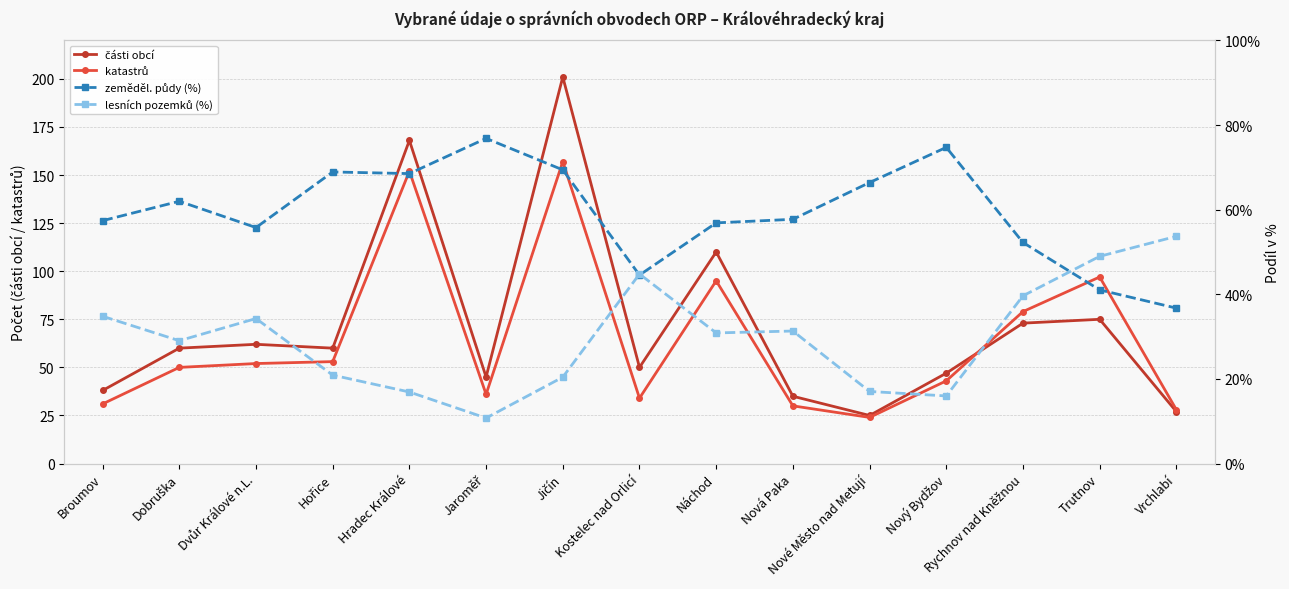

How many interior local peaks does the lesních pozemků (%) series have?

3